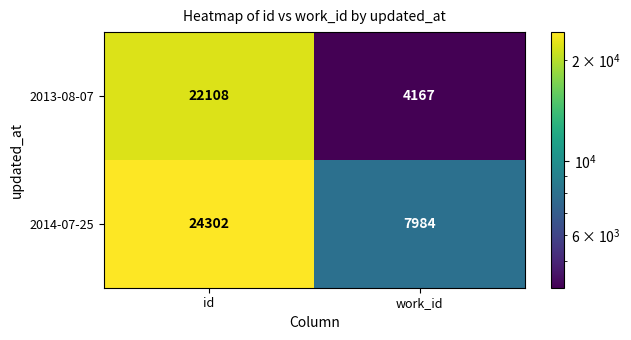

At how many categories does at least one series exceed 15504?

1